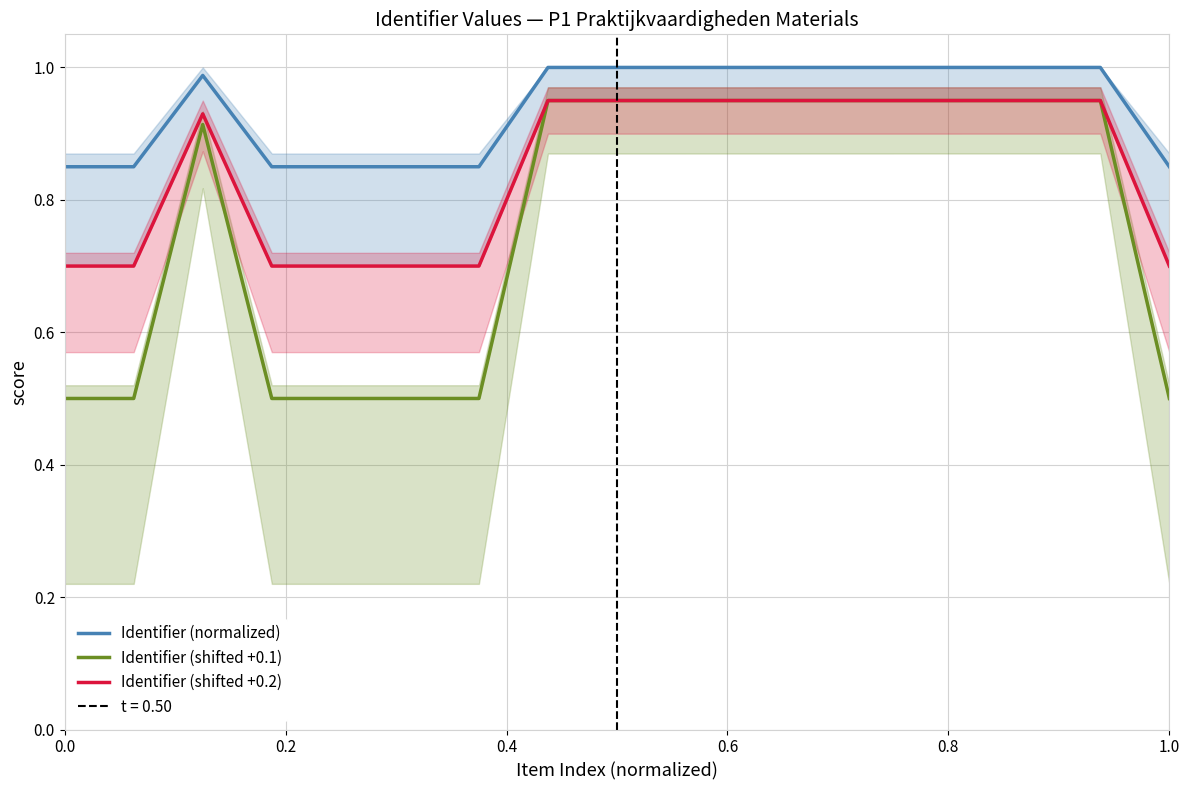

True or false: Identifier (normalized) and Identifier (shifted +0.1) cross at least once.

False